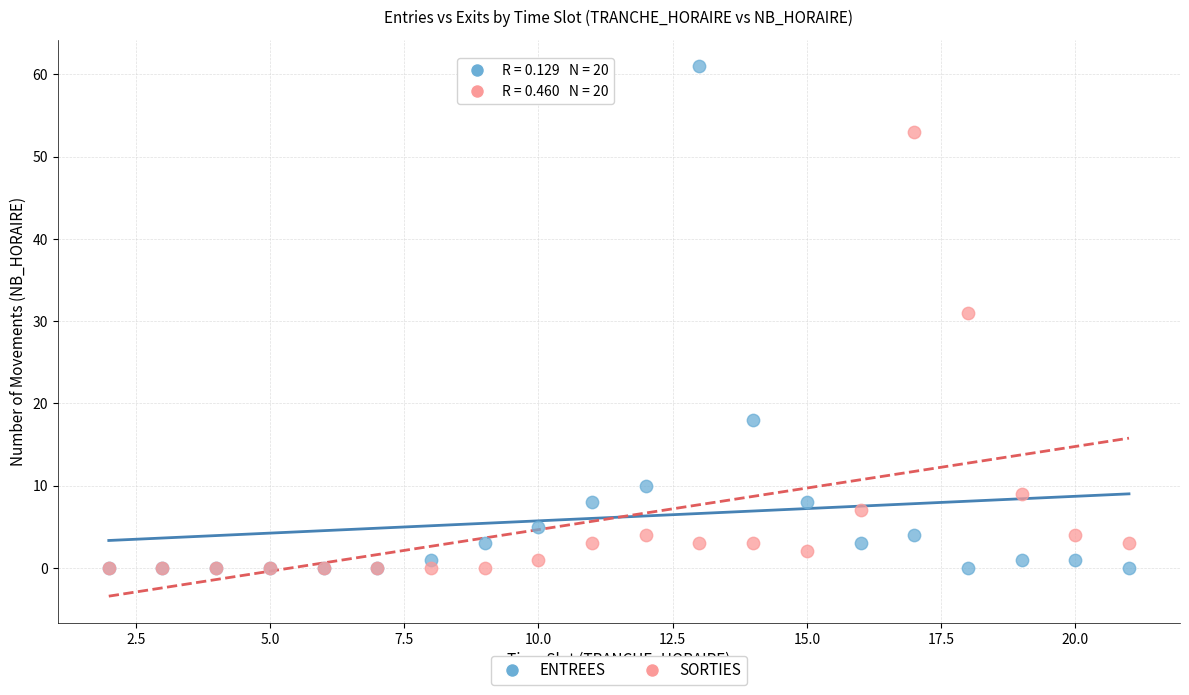

What are all the series names shown in the legend?

ENTREES, SORTIES